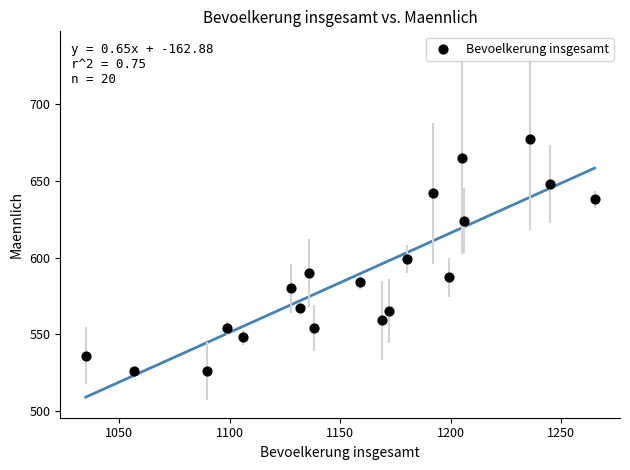

What is the range of Y values (max minus min)?

151